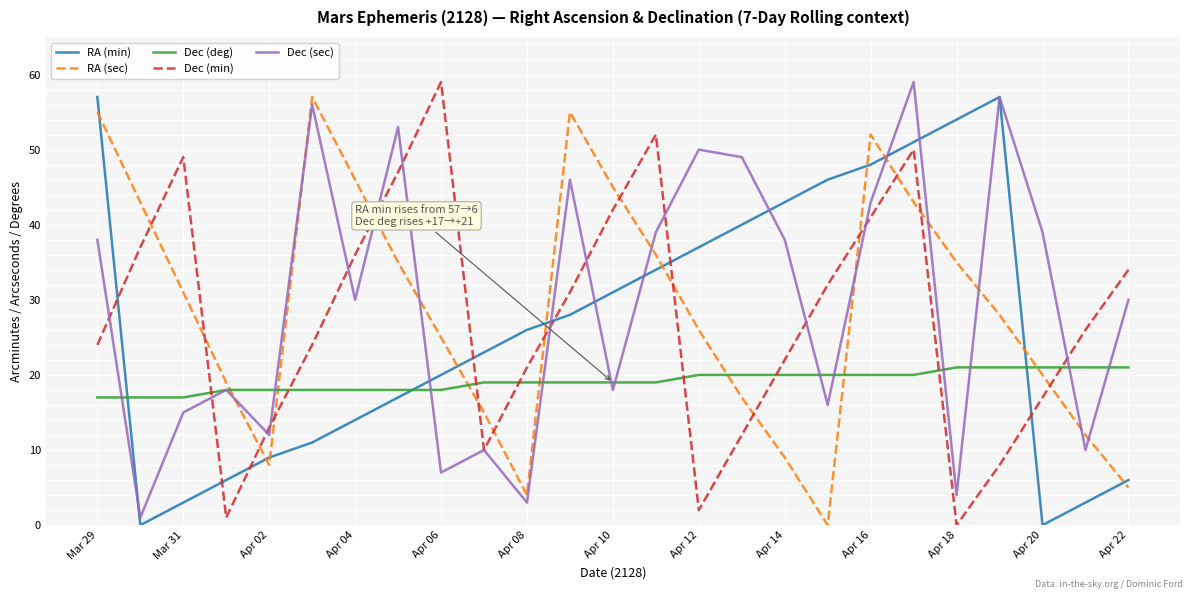

Which series has the largest total across all categories?

Dec (sec)